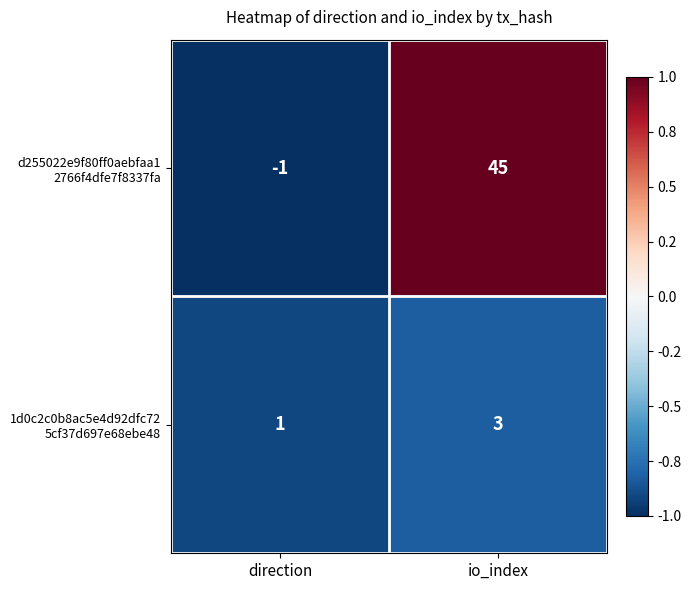

What is the spread (max minus min) of values at io_index?

42